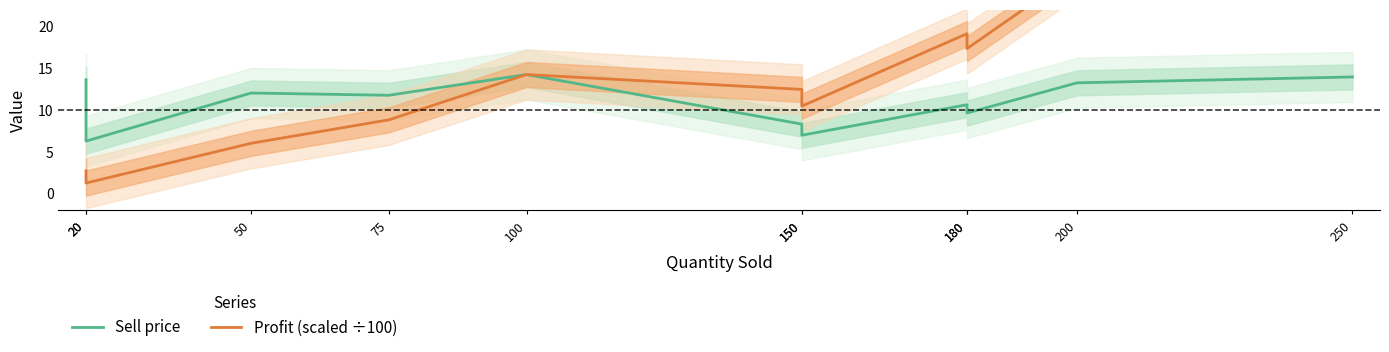

Rank the categories by Profit (scaled ÷100) value from lowest to highest.

20, 20, 50, 75, 150, 150, 100, 180, 180, 200, 250